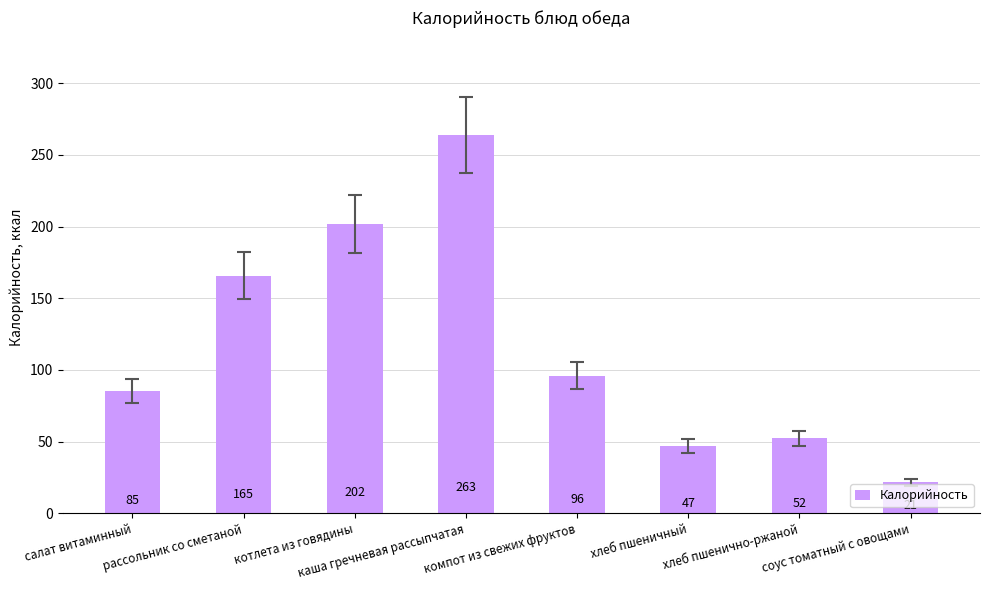

Are the bars grouped side by side (vs. stacked)?

No